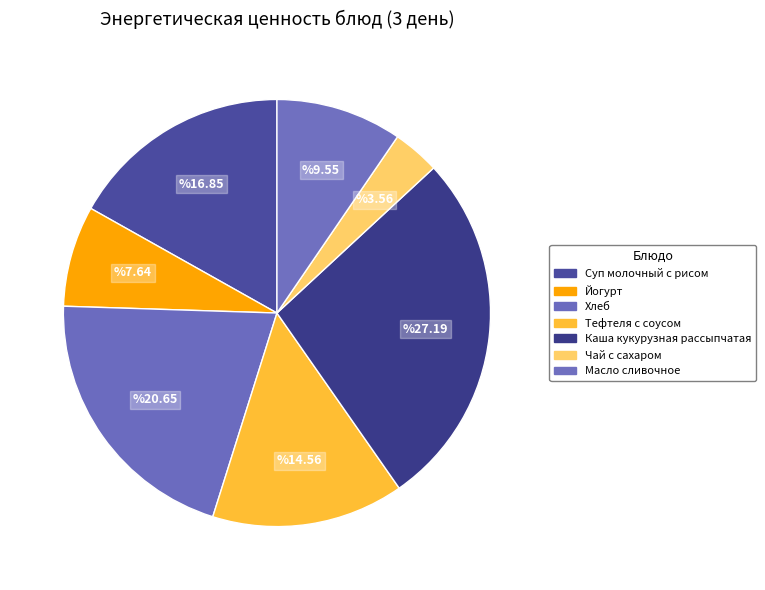

What percentage is the Суп молочный с рисом slice, to the nearest percent?

17%